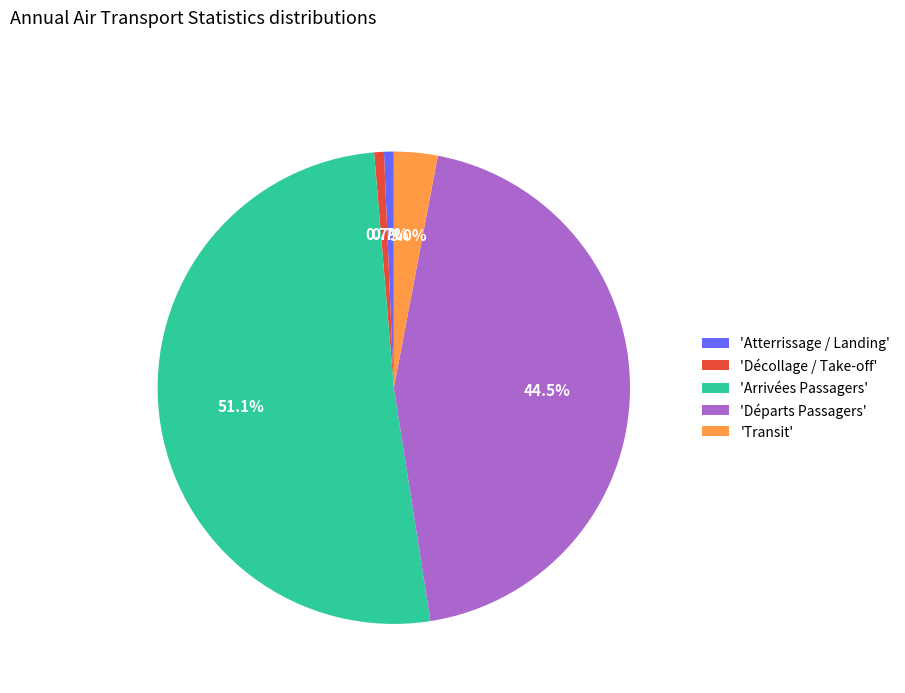

Which slice represents more than half of the pie?

'Arrivées Passagers'